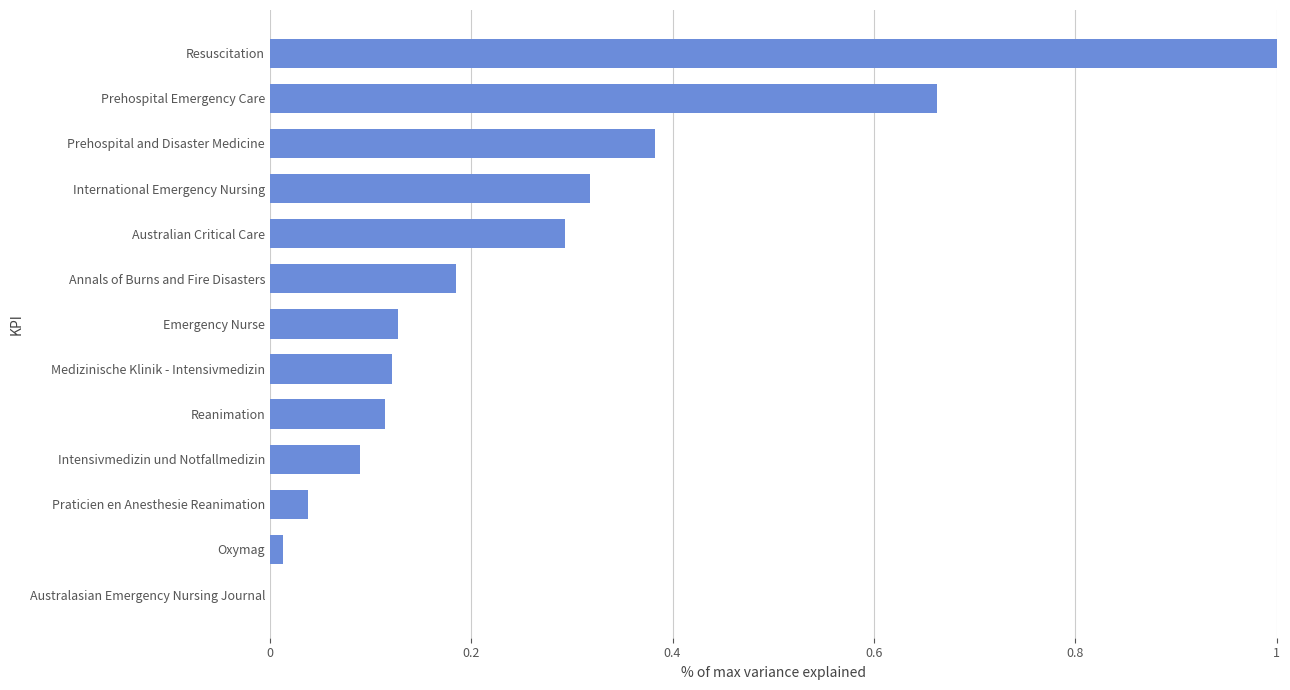

How many data points are above 0?

12